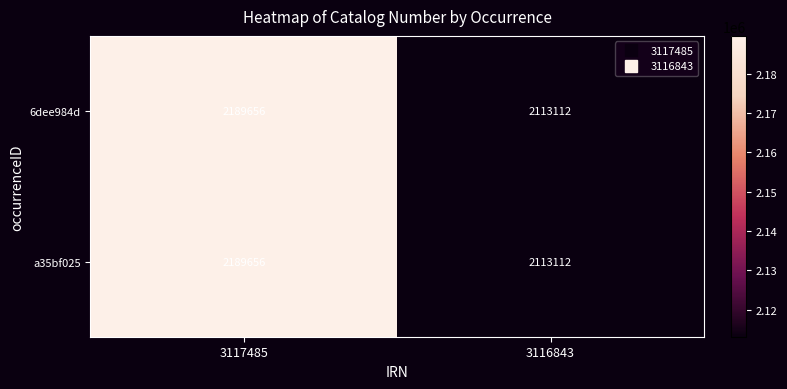

Reading left to right, list all the values displayed in this chart.

6dee984d: 3117485=2189656	3116843=2113112
a35bf025: 3117485=2189656	3116843=2113112